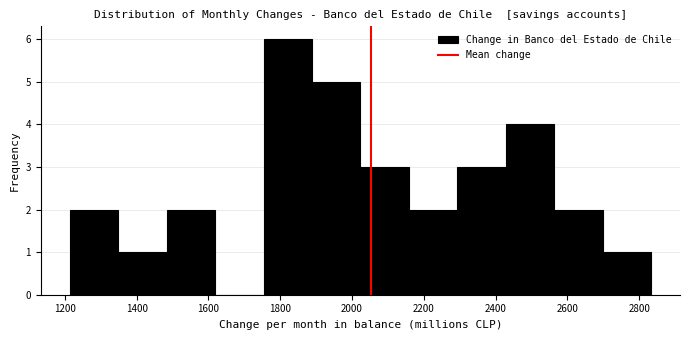

Reading left to right, transcribe this chart: for each bar, give the range it covers on the x-axis and its height. Neither the bar edges nor the heights are printed on the chart, so give them approximately, as read against the axes.

1220 to 1340: 2
1340 to 1480: 1
1480 to 1620: 2
1620 to 1760: 0
1760 to 1880: 6
1880 to 2020: 5
2020 to 2160: 3
2160 to 2300: 2
2300 to 2420: 3
2420 to 2560: 4
2560 to 2700: 2
2700 to 2840: 1